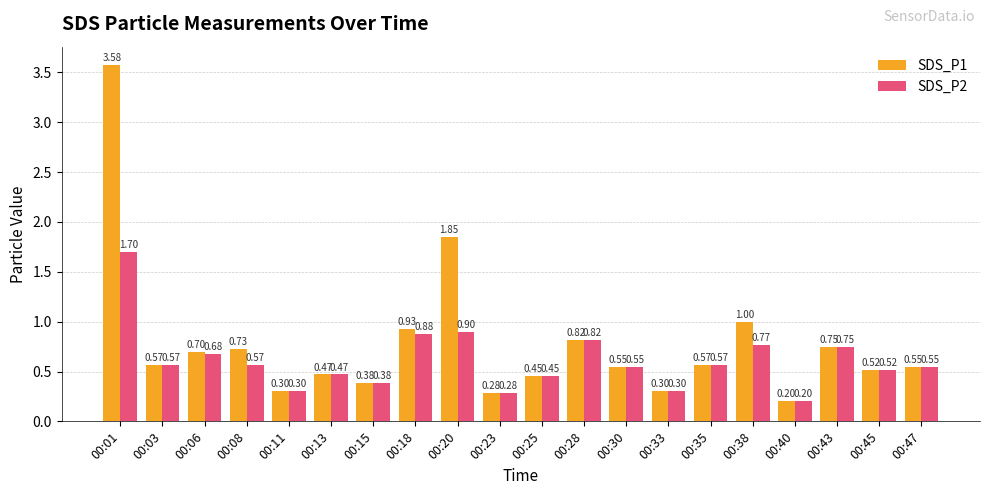

What is the total value across all series at 00:30?

1.1